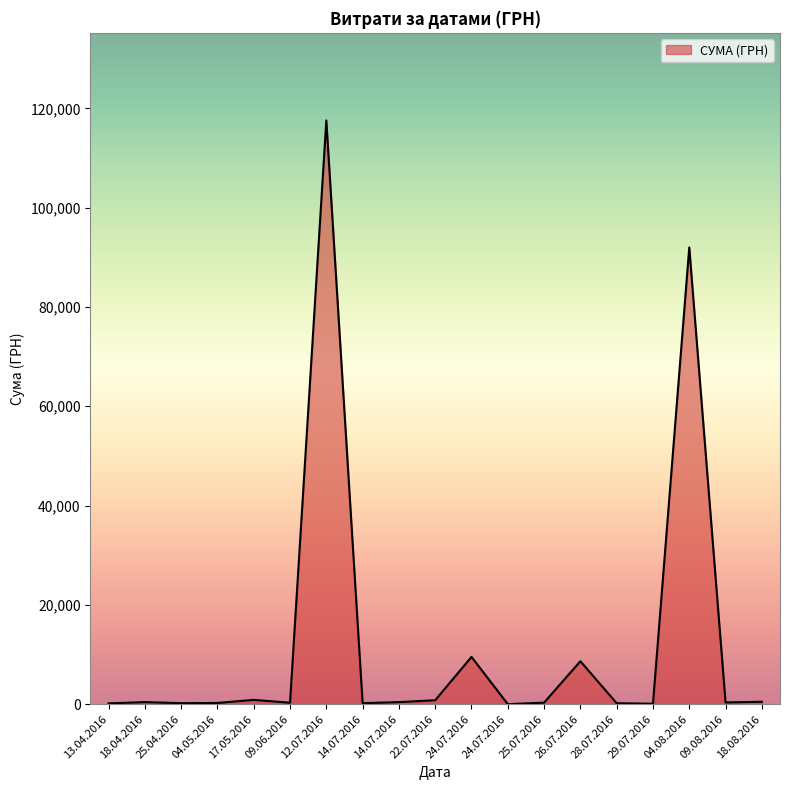

Does the chart have visible grid lines?

No